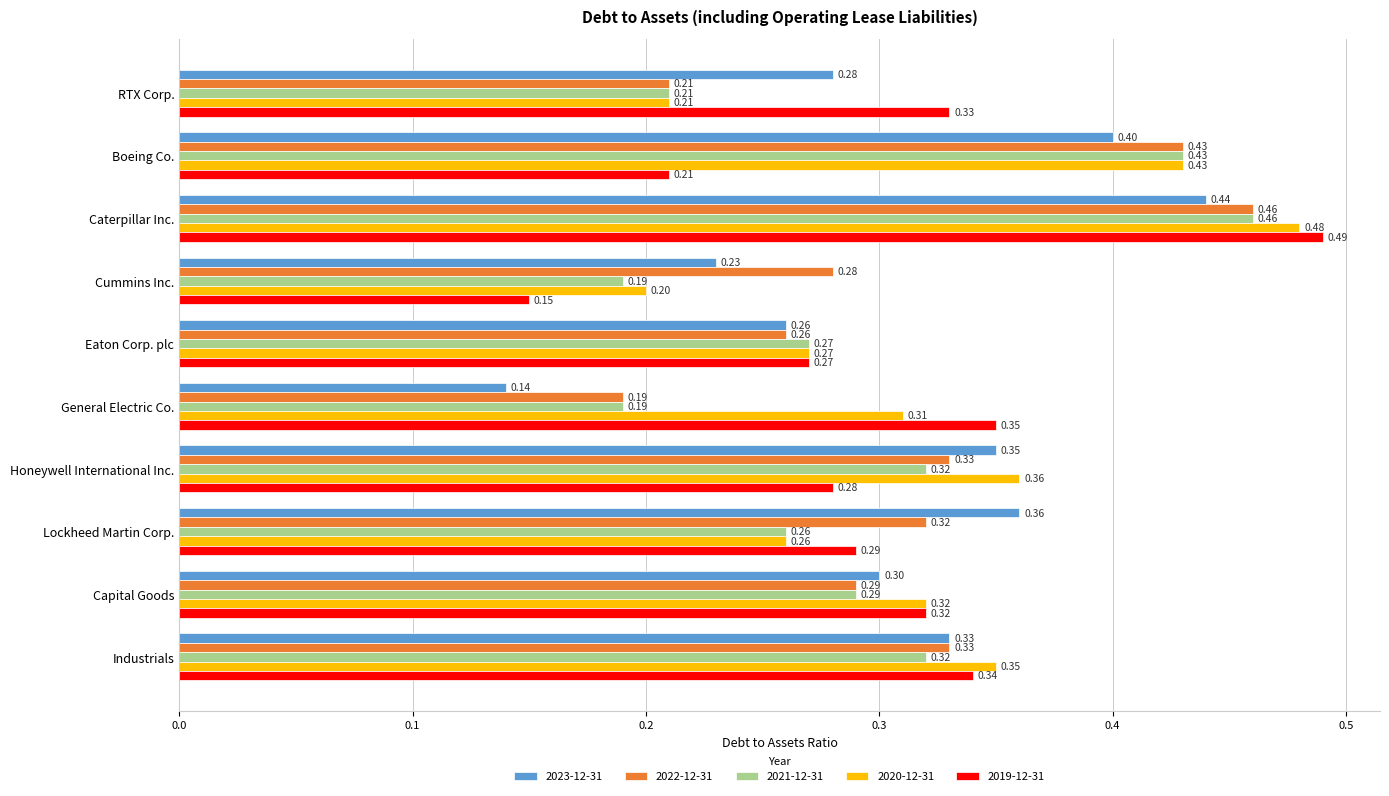

At how many categories does at least one series exceed 0?

10